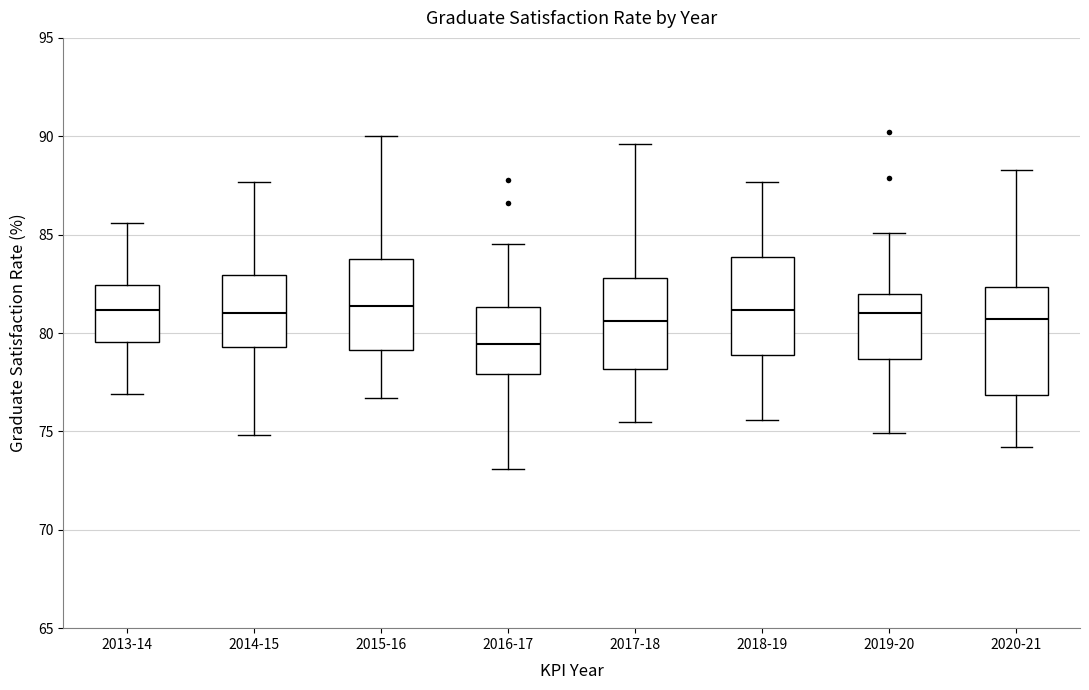

Which box is the tallest, from its lower edge to its upper edge?

2020-21